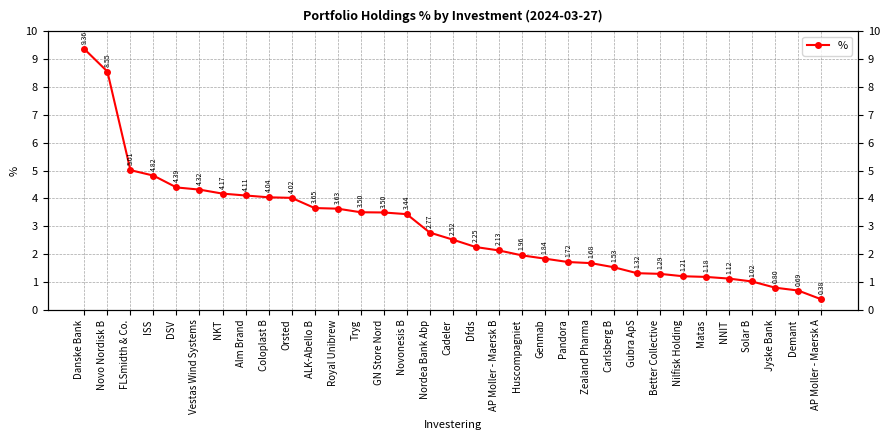

List the labels in order of value, smallest first.

AP Moller - Maersk A, Demant, Jyske Bank, Solar B, NNIT, Matas, Nilfisk Holding, Better Collective, Gubra ApS, Carlsberg B, Zealand Pharma, Pandora, Genmab, Huscompagniet, AP Moller - Maersk B, Dfds, Cadeler, Nordea Bank Abp, Novonesis B, GN Store Nord, Tryg, Royal Unibrew, ALK-Abello B, Orsted, Coloplast B, Alm Brand, NKT, Vestas Wind Systems, DSV, ISS, FLSmidth & Co., Novo Nordisk B, Danske Bank